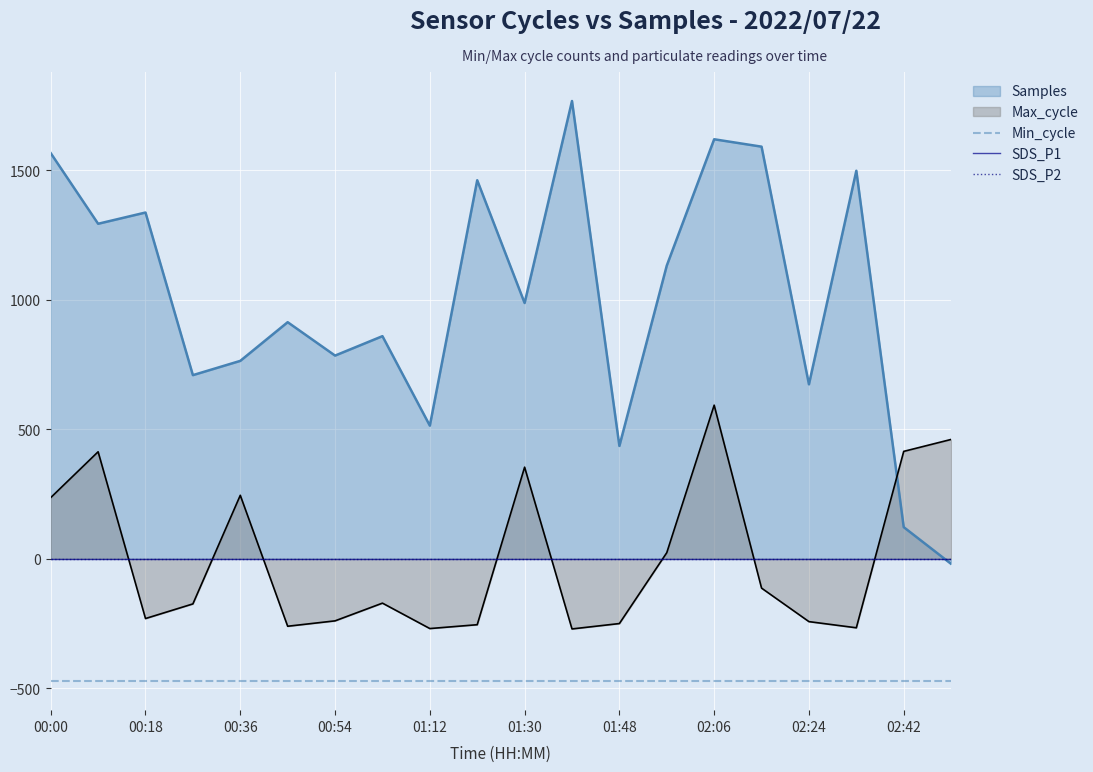

The value of Min_cycle at 02:24 is -472.0. True or false?

True